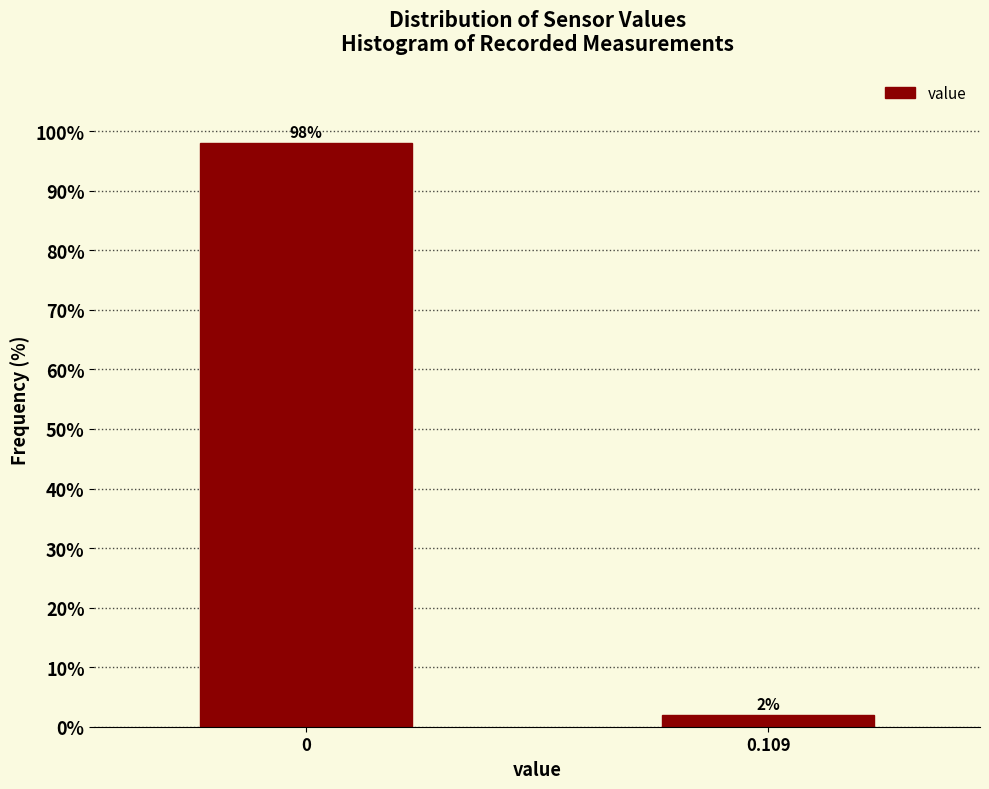

Which label corresponds to the smallest value in the chart?

0.109